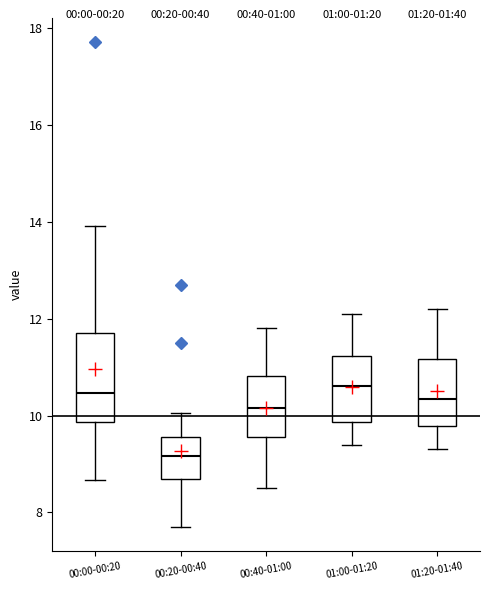

Reading left to right, read every box against the y-axis: the position of its median line, the range the box covers, and the ends of its whiskers. The values are not printed on the chart, so give them approximately, as read against the axis.

00:00-00:20: median 10.4, box 9.8 to 11.6, whiskers 8.6 to 14.0
00:20-00:40: median 9.2, box 8.6 to 9.6, whiskers 7.8 to 10.0
00:40-01:00: median 10.2, box 9.6 to 10.8, whiskers 8.6 to 11.8
01:00-01:20: median 10.6, box 9.8 to 11.2, whiskers 9.4 to 12.2
01:20-01:40: median 10.4, box 9.8 to 11.2, whiskers 9.4 to 12.2